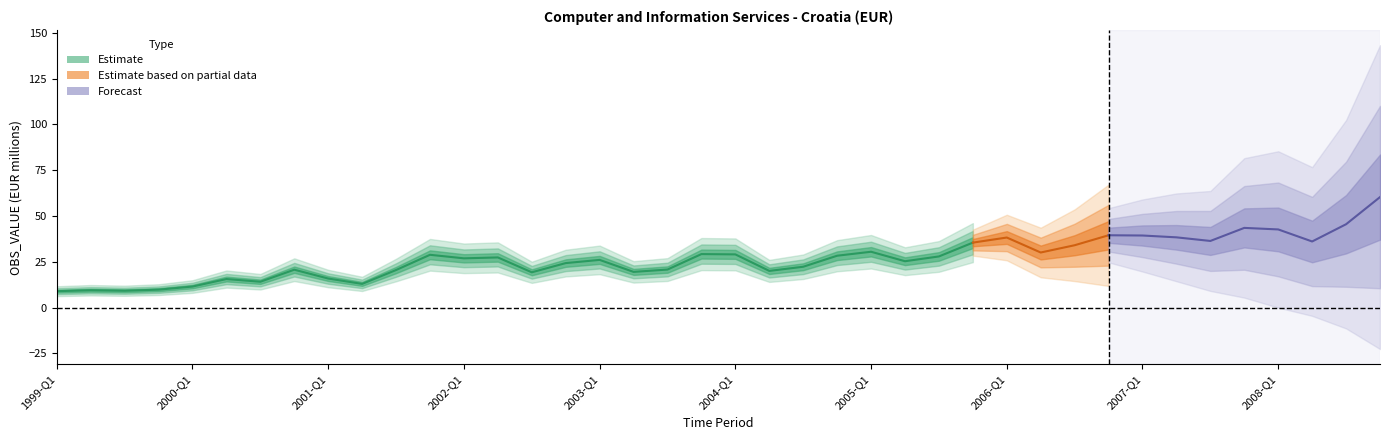

The value at 2006-Q1 is 38.3. True or false?

True